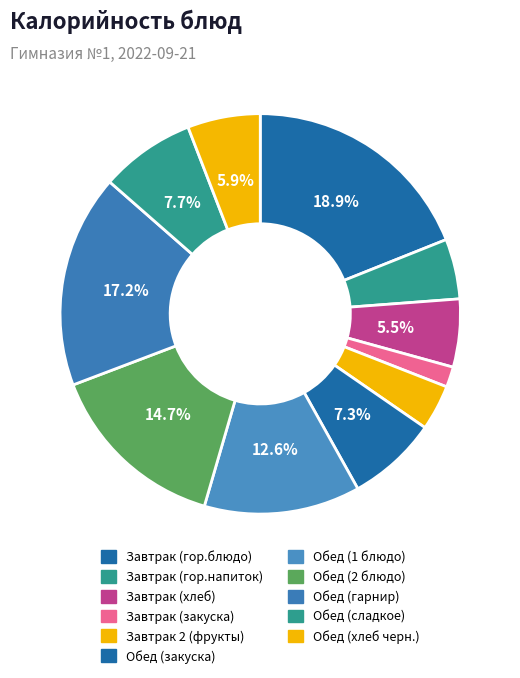

To the nearest percent, what is the difference between the Завтрак (гор.блюдо) and Обед (гарнир) slice percentages?

2%